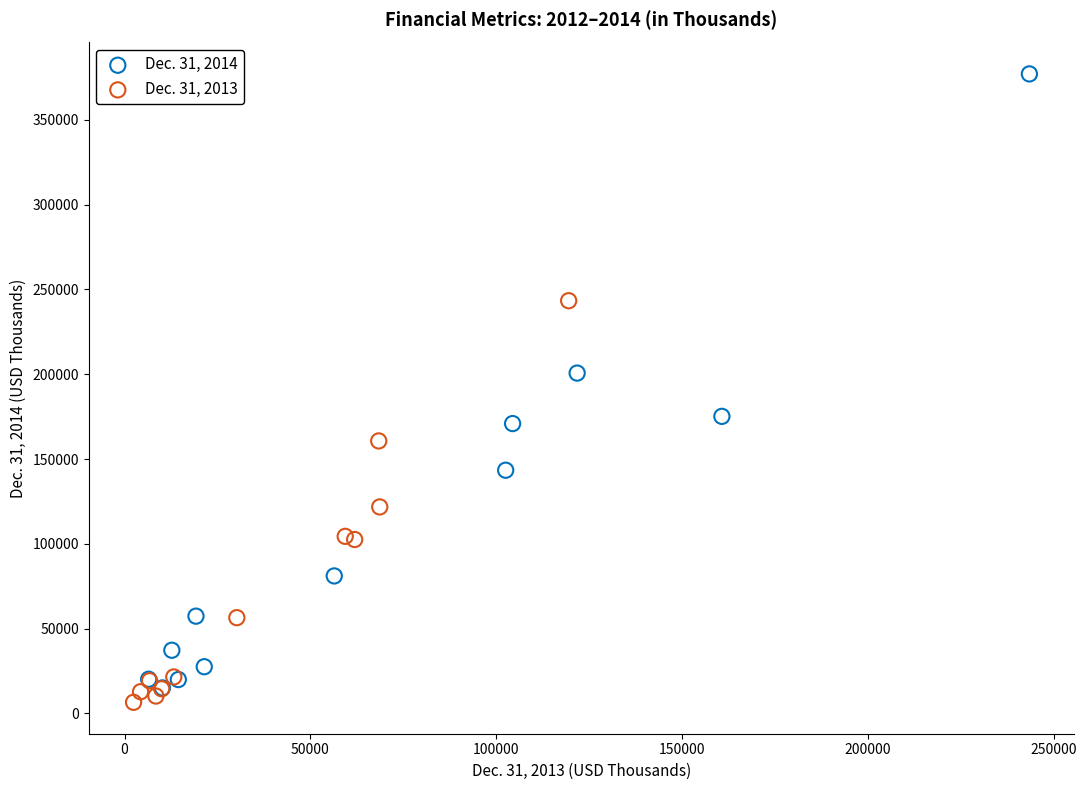

Which series reaches the minimum Y coordinate?

Dec. 31, 2013